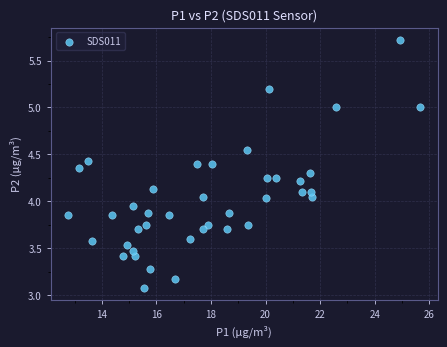

What is the range of X values (max minus min)?

12.9